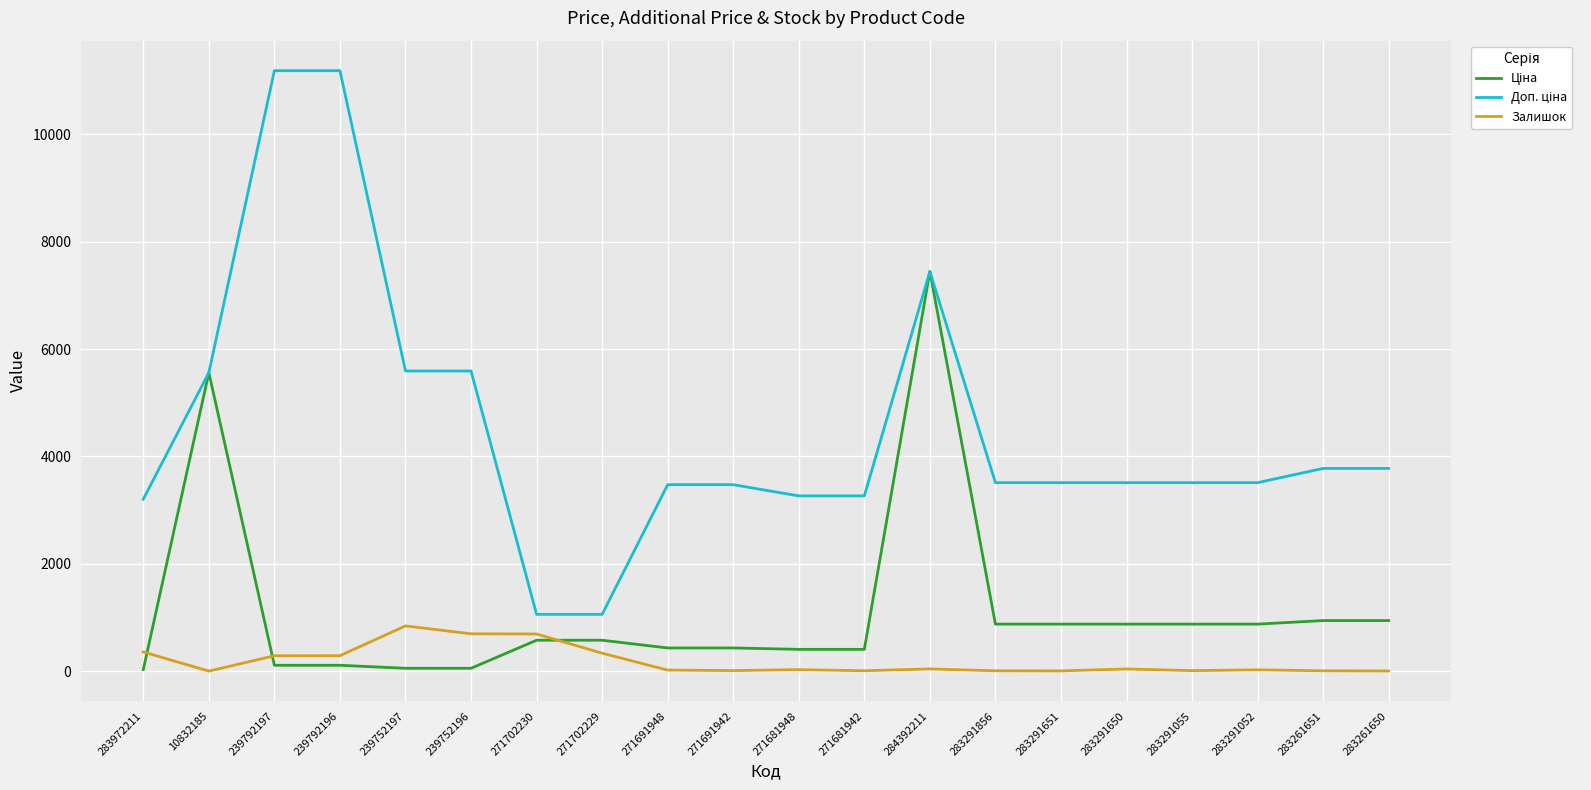

What is the maximum value shown in the chart?

11182.0